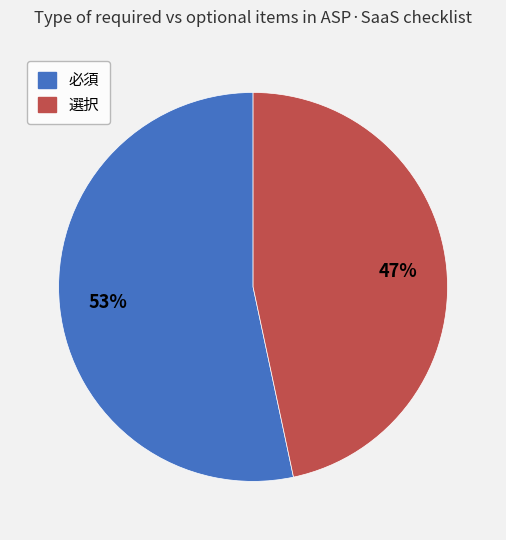

Is it true that 選択 is 47% of the pie?

True